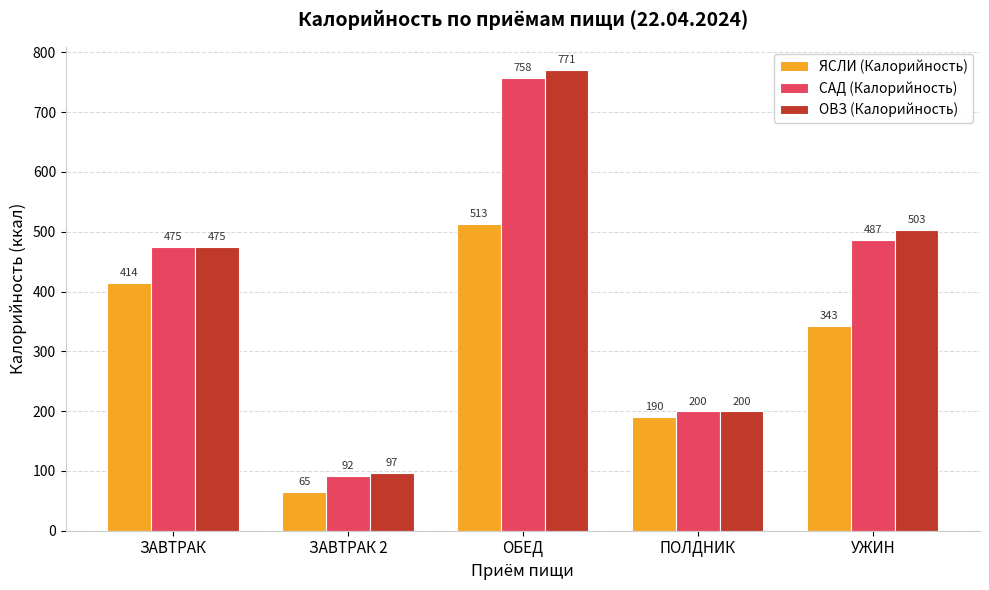

List the series in order of their peak value, highest first.

ОВЗ (Калорийность), САД (Калорийность), ЯСЛИ (Калорийность)